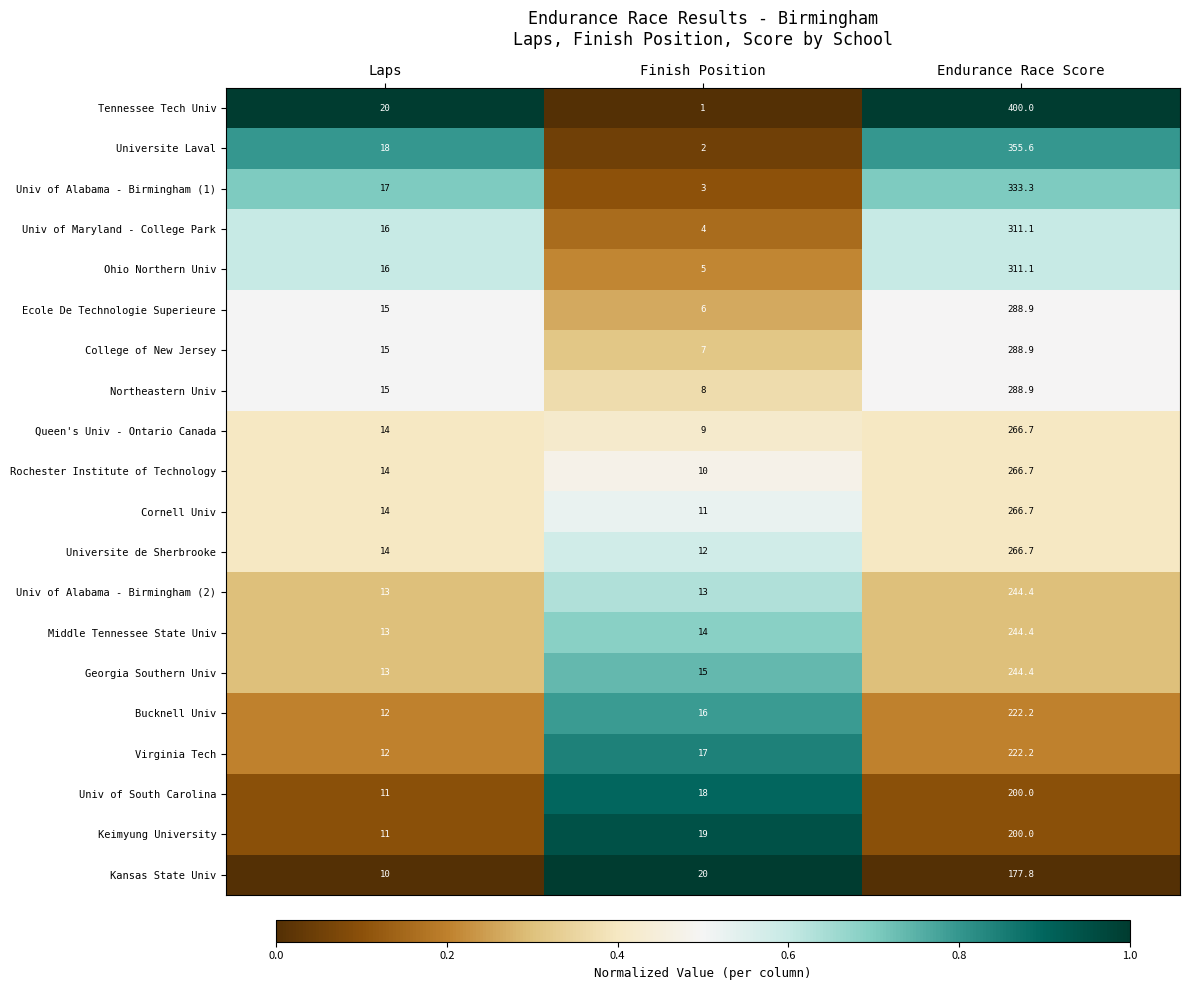

Which series changed the most between Finish Position and Endurance Race Score?

Tennessee Tech Univ